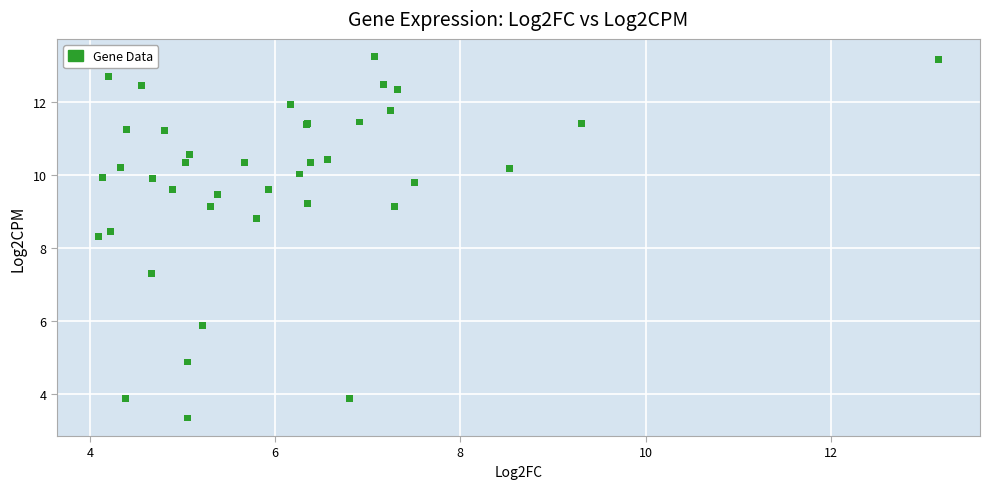

What Y value in the scatter plot is closest to 8?

8.3